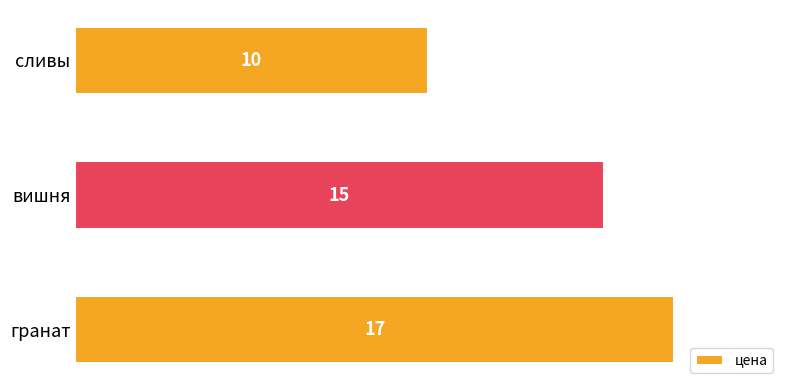

What is the value of the 2nd bar from the top?

15